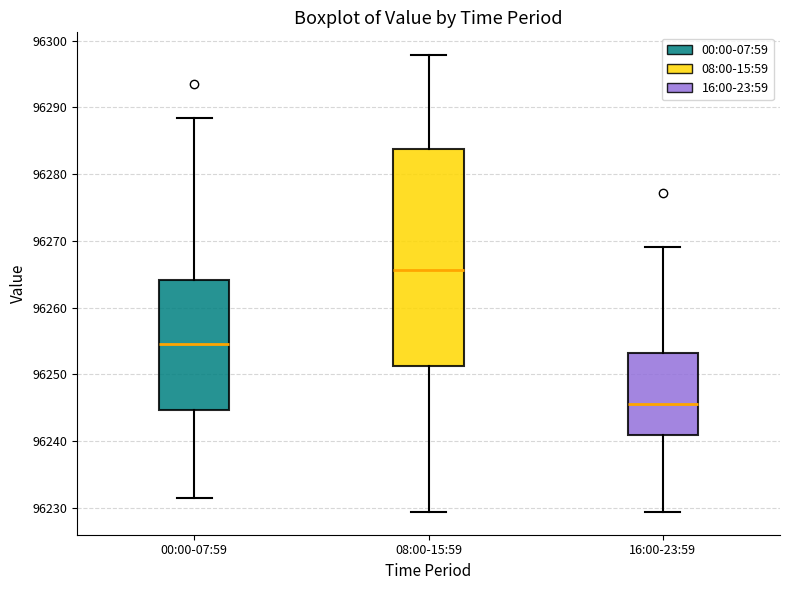

Which box is the tallest, from its lower edge to its upper edge?

08:00-15:59